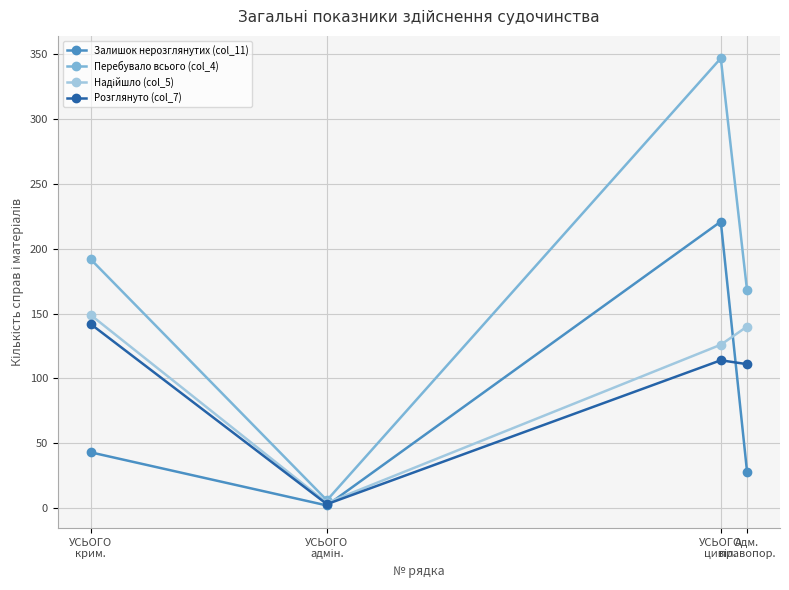

Which series has the largest range (max minus min)?

Перебувало всього (col_4)